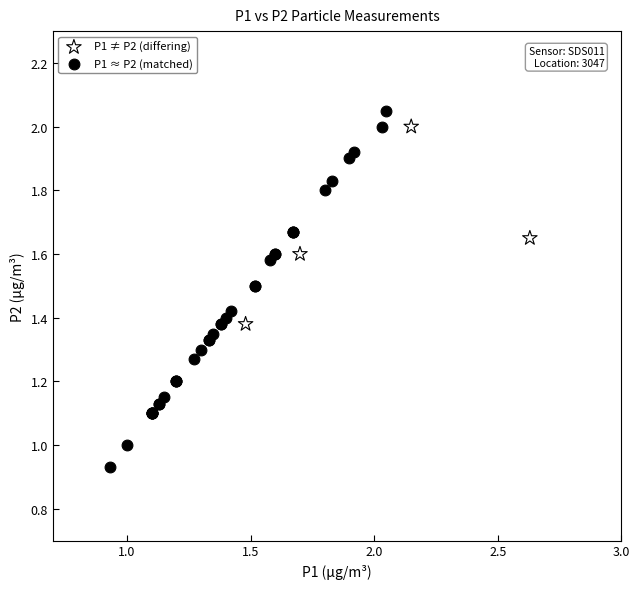

Which series has the largest Y range (max minus min)?

P1 ≈ P2 (matched)